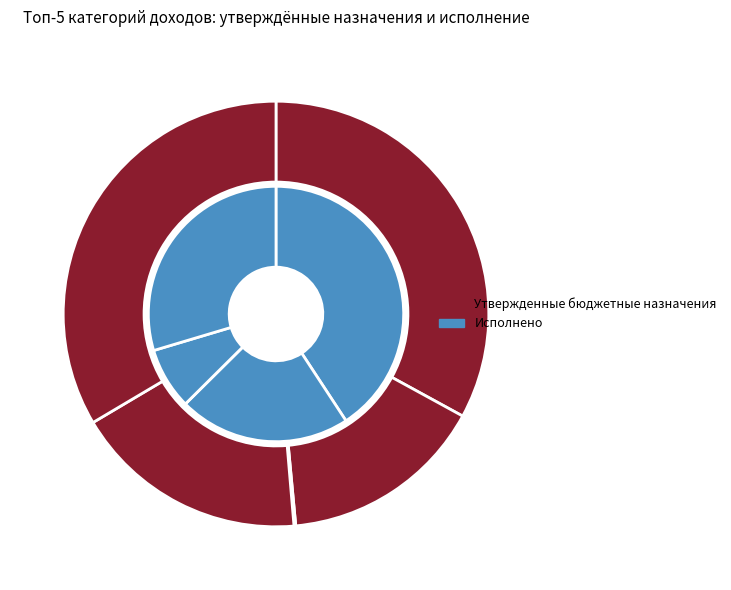

True or false: НАЛОГИ НА ПРИБЫЛЬ accounts for 22% of the total.

True